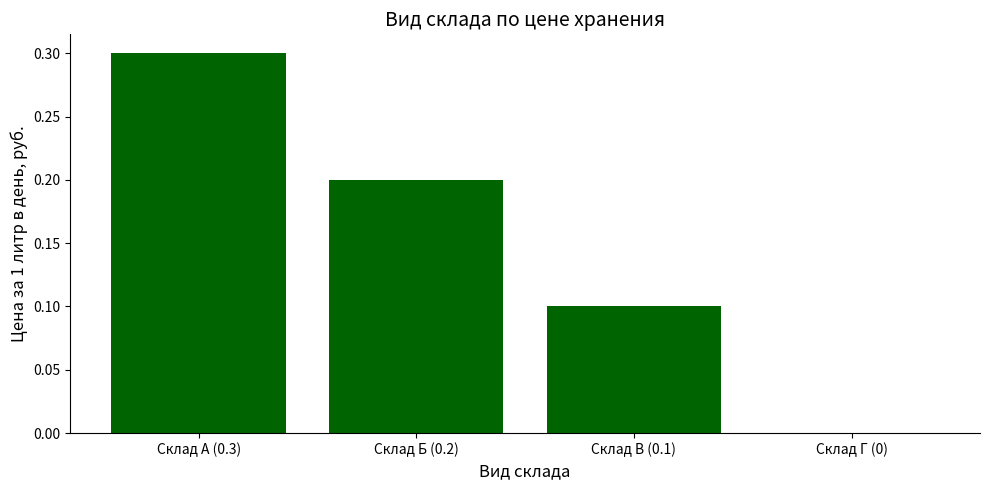

Is it true that the value at Склад В (0.1) is 0.0?

False